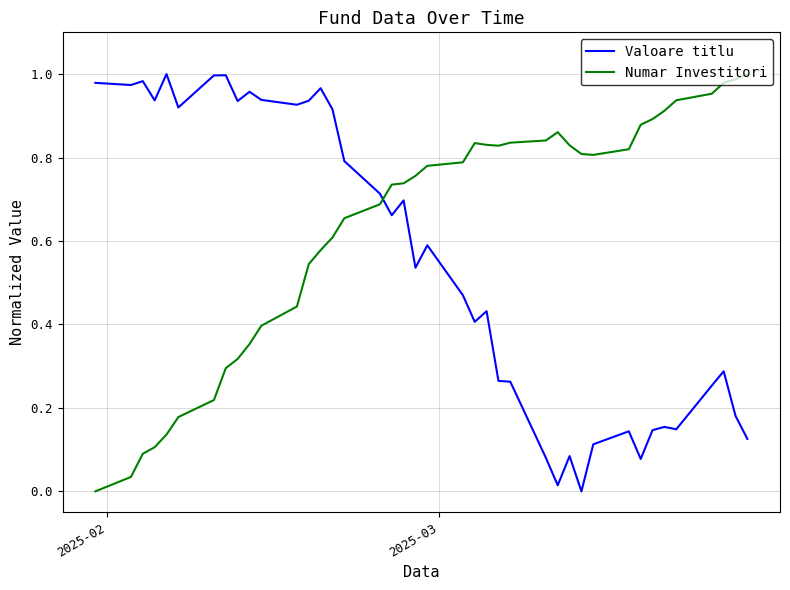

How many times do Valoare titlu and Numar Investitori cross each other?

1